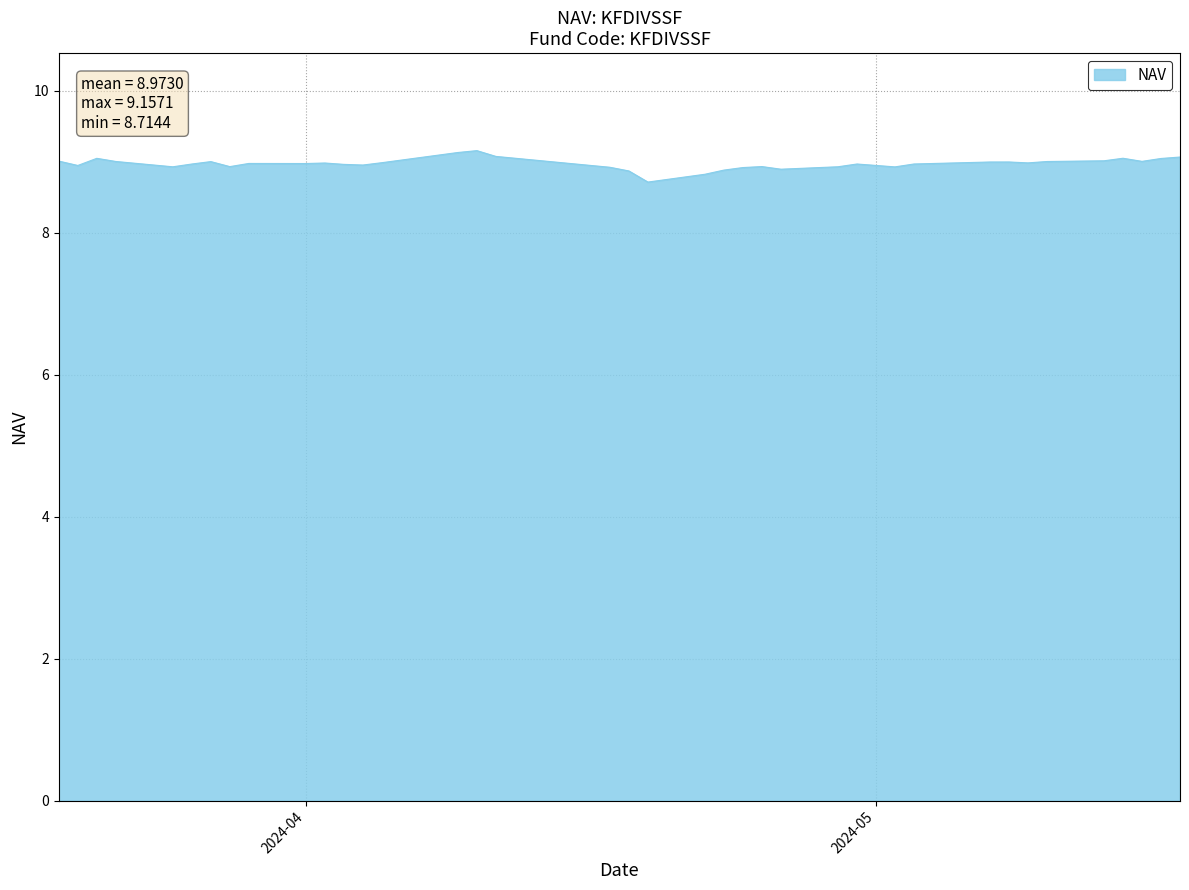

What is the difference between the maximum and minimum values?

0.4